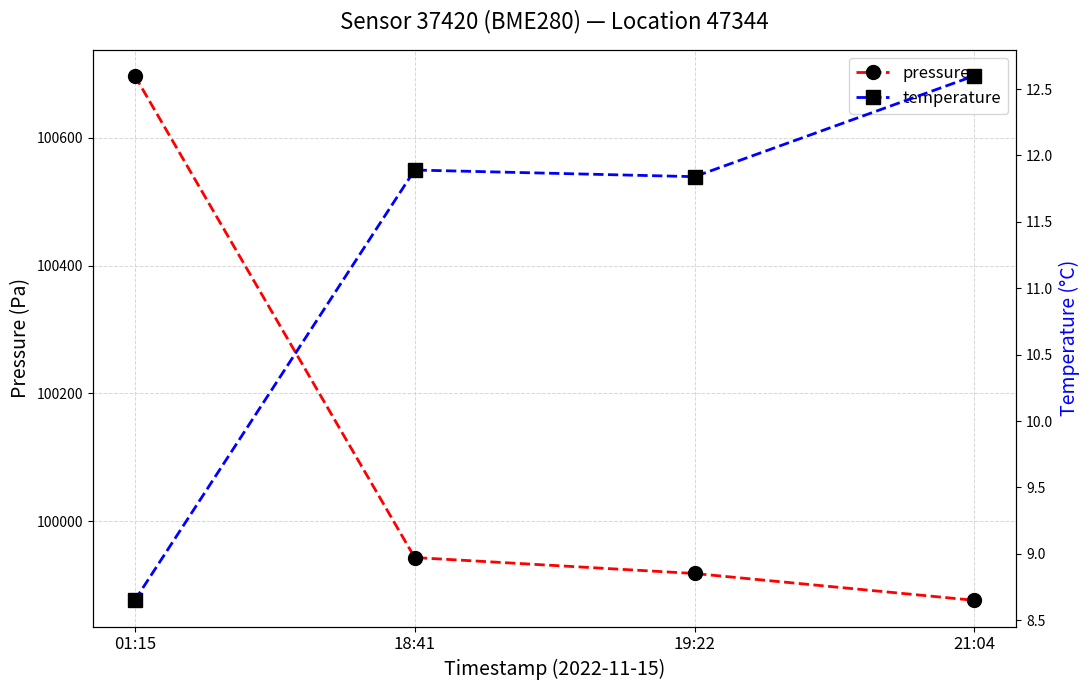

What is the lowest value of the pressure series?

99876